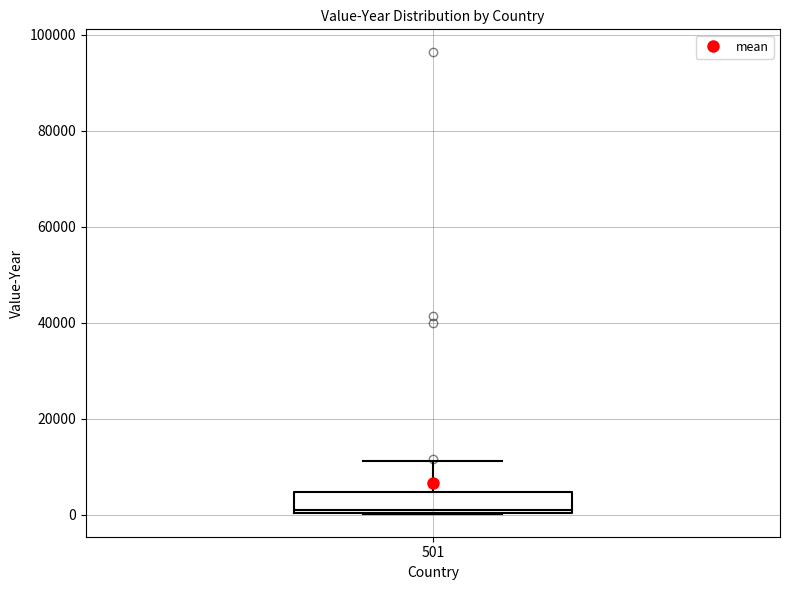

Where is the upper edge of the box at x = 501 on the y-axis? The values are not printed on the chart, so give them approximately, as read against the axis.

4000